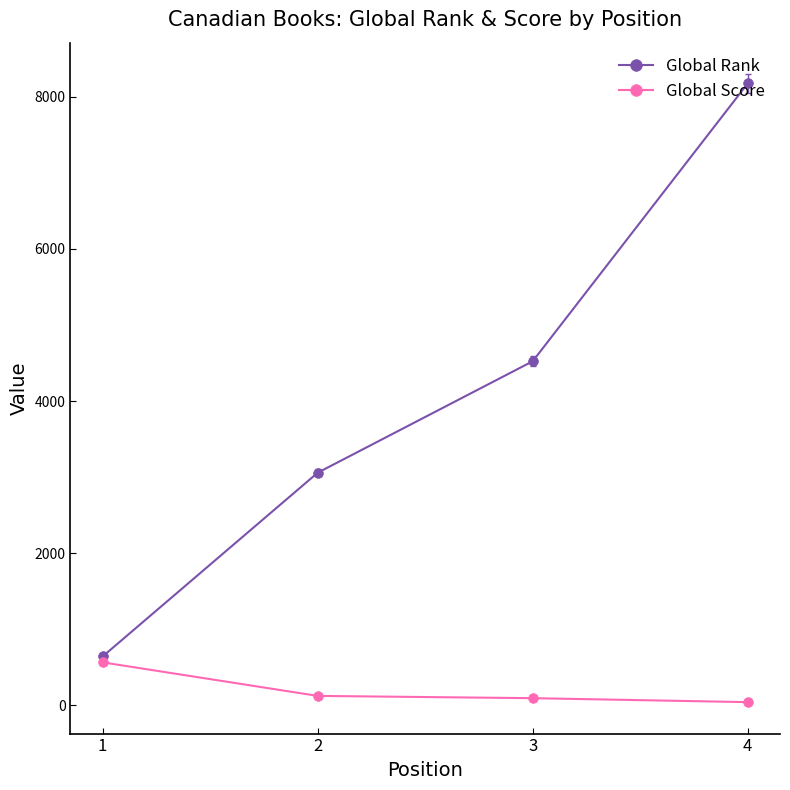

What is the average value of the Global Score series?

204